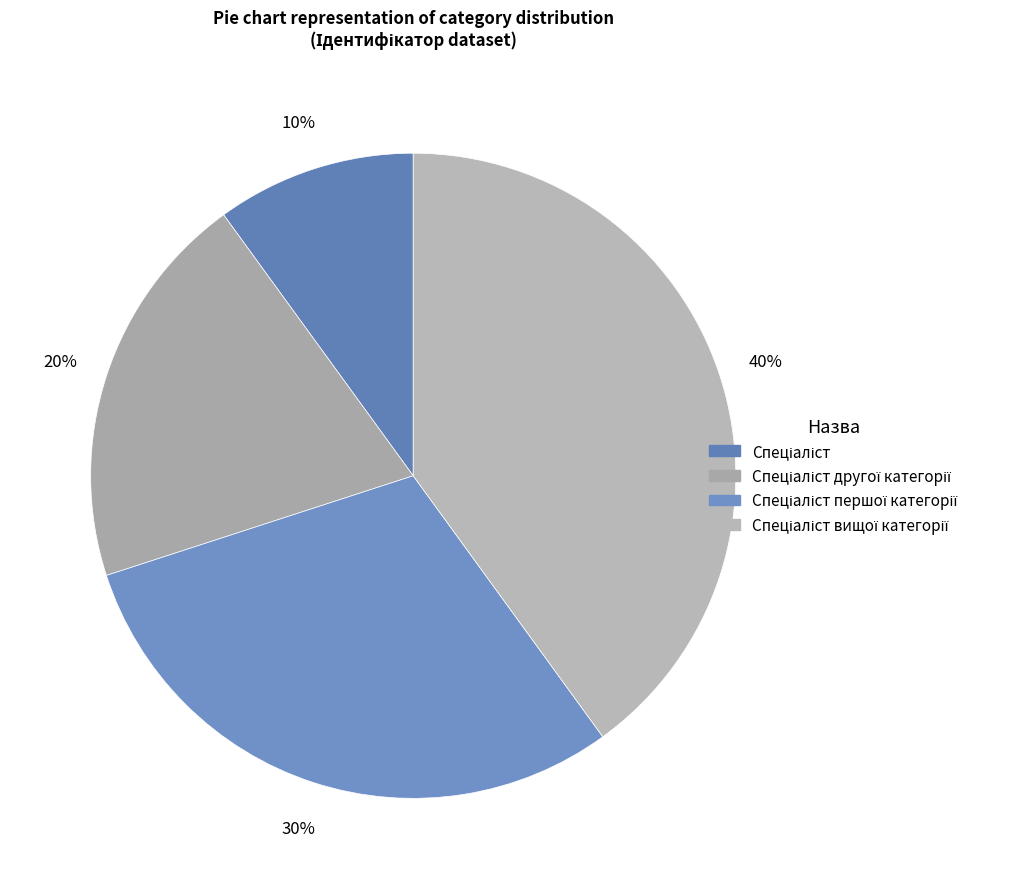

To the nearest percent, what percentage of the pie is Спеціаліст вищої категорії?

40%